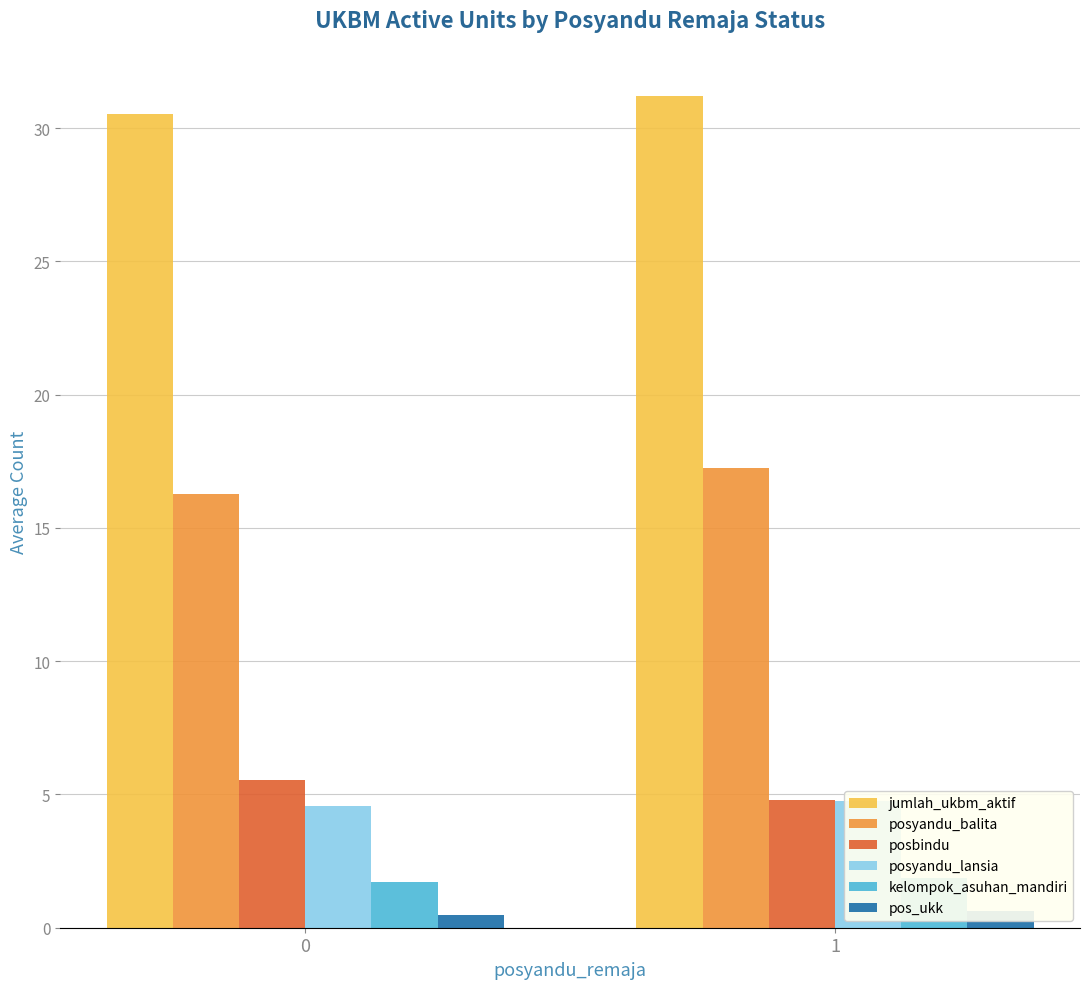

Between 0 and 1, which series saw the biggest shift?

posyandu_balita